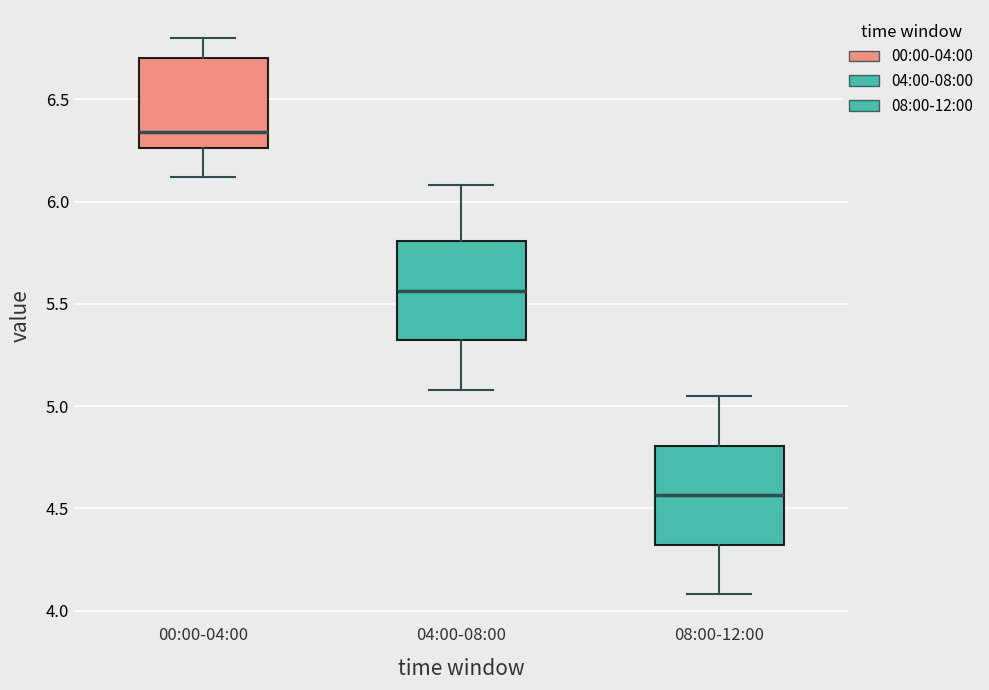

Where does the lower whisker of the box for 08:00-12:00 end on the y-axis? The values are not printed on the chart, so give them approximately, as read against the axis.

4.10